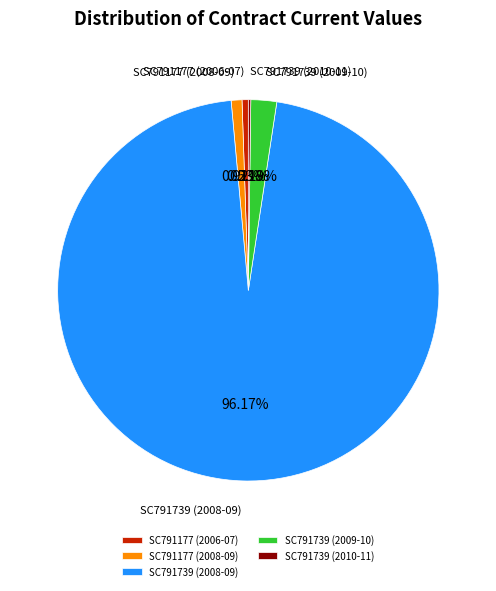

True or false: SC791177 (2008-09) accounts for 1% of the total.

True